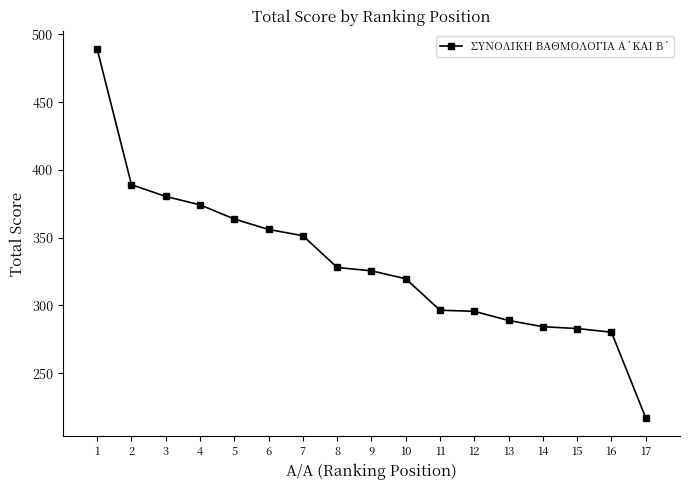

Approximately how many times larger is the value at 1 compared to 11?

1.6